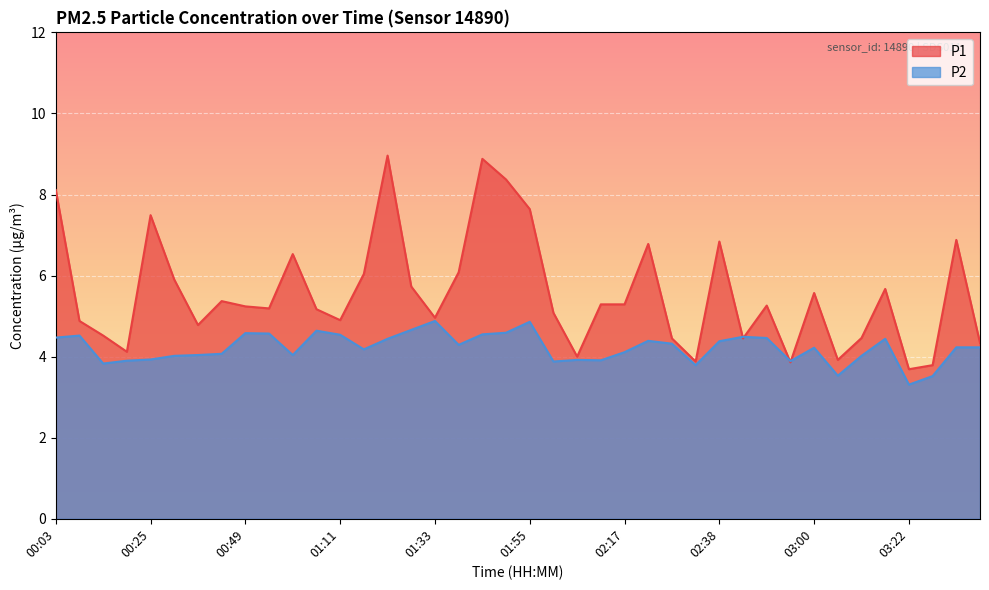

Is it true that P1 equals 12.8 at 00:25?

False